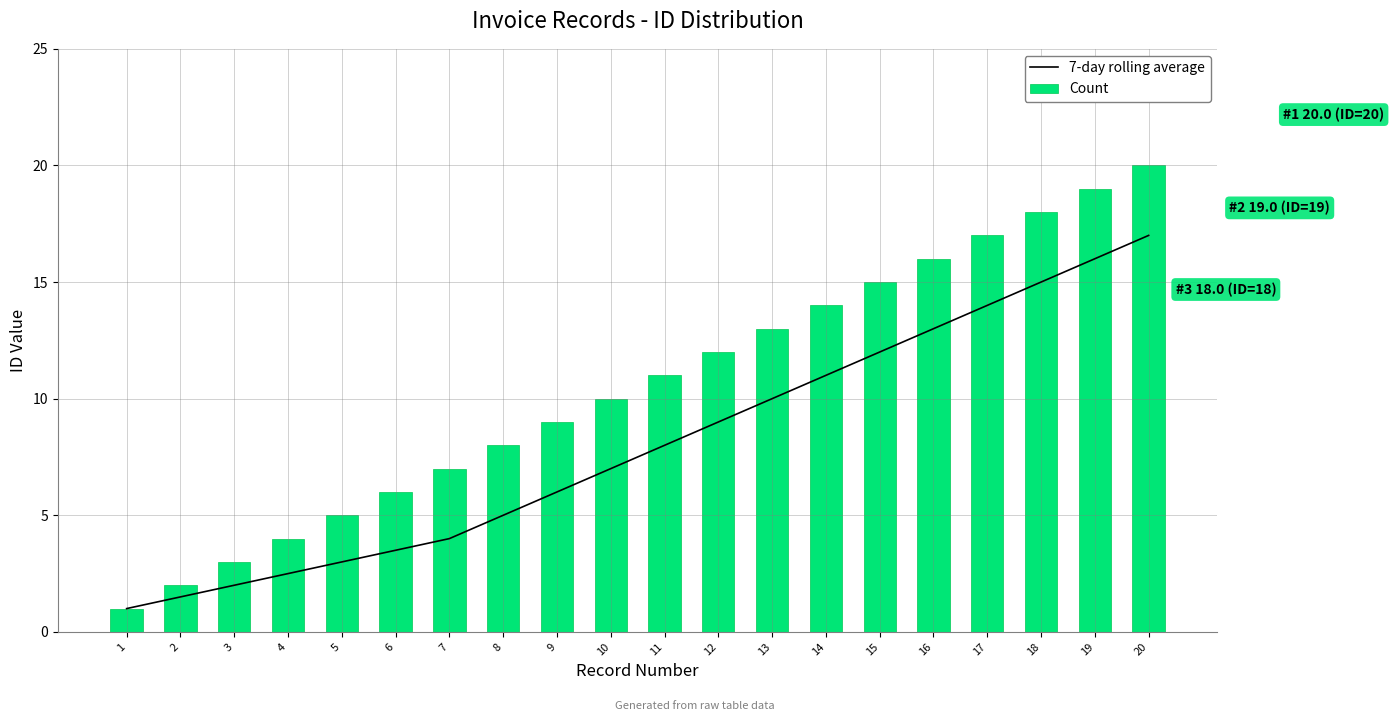

At which label does 7-day rolling average reach its peak?

20